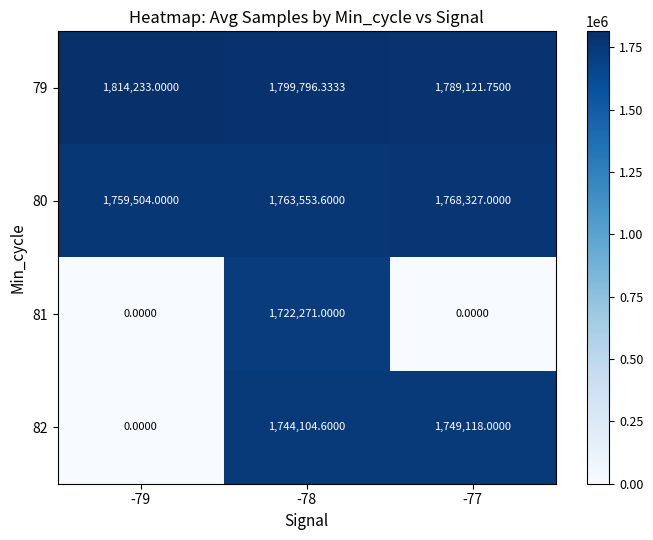

Is the value of 80 at -79 greater than the value of 81 at -77?

Yes